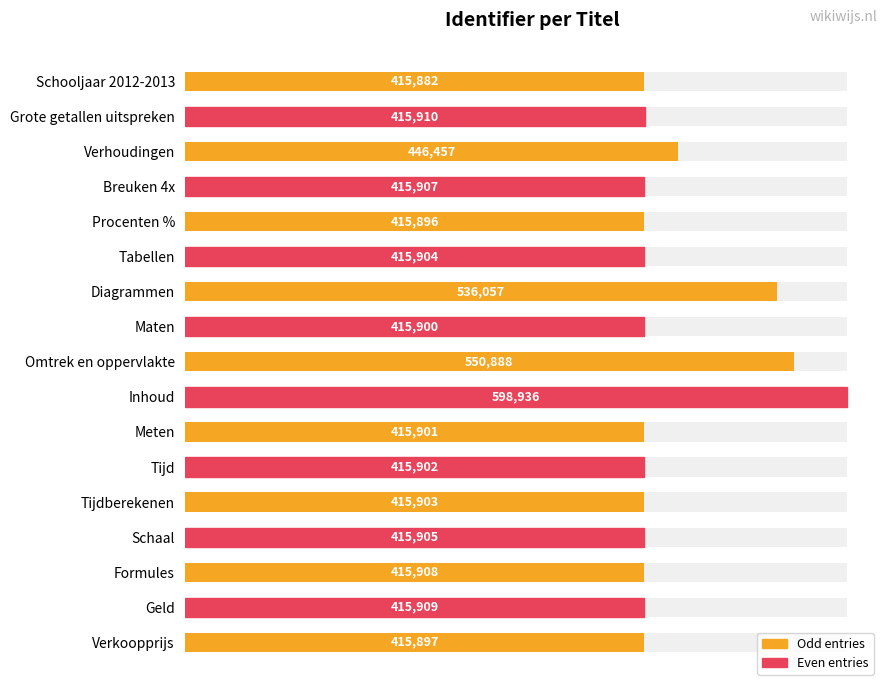

What is the difference between the second highest and second lowest values?

134992